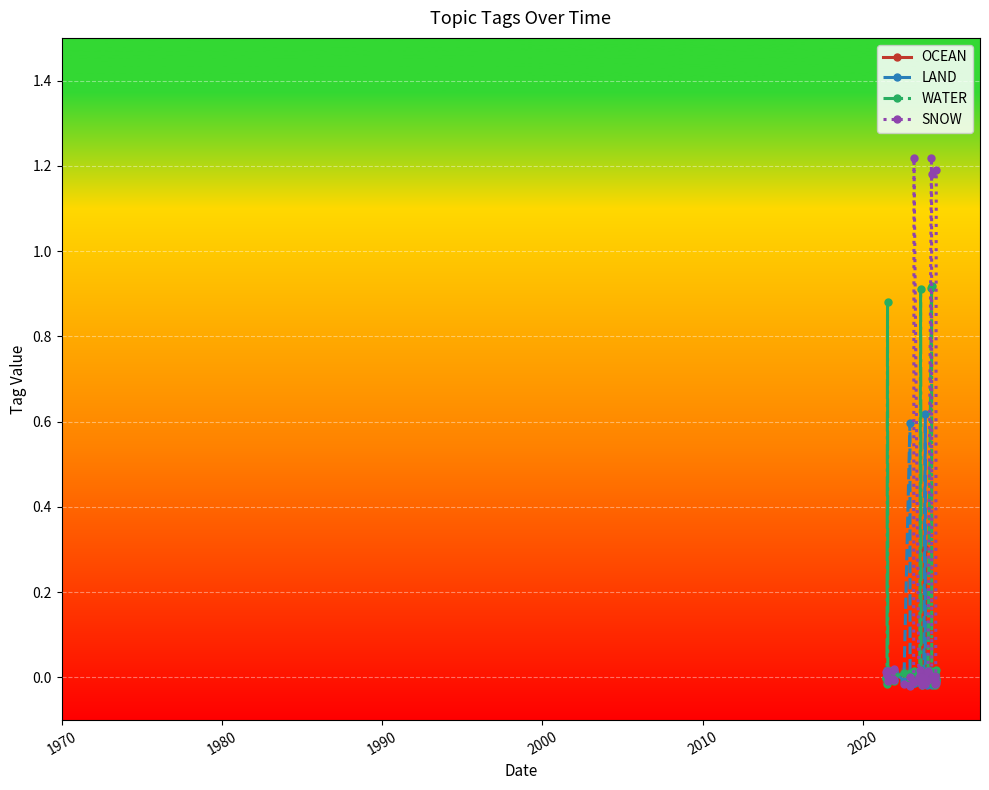

How many lines are shown in the chart?

4